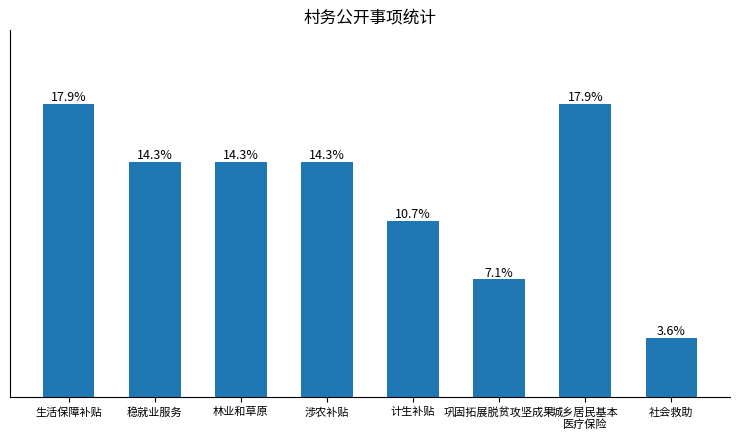

What is the label of the 4th bar from the left?

涉农补贴